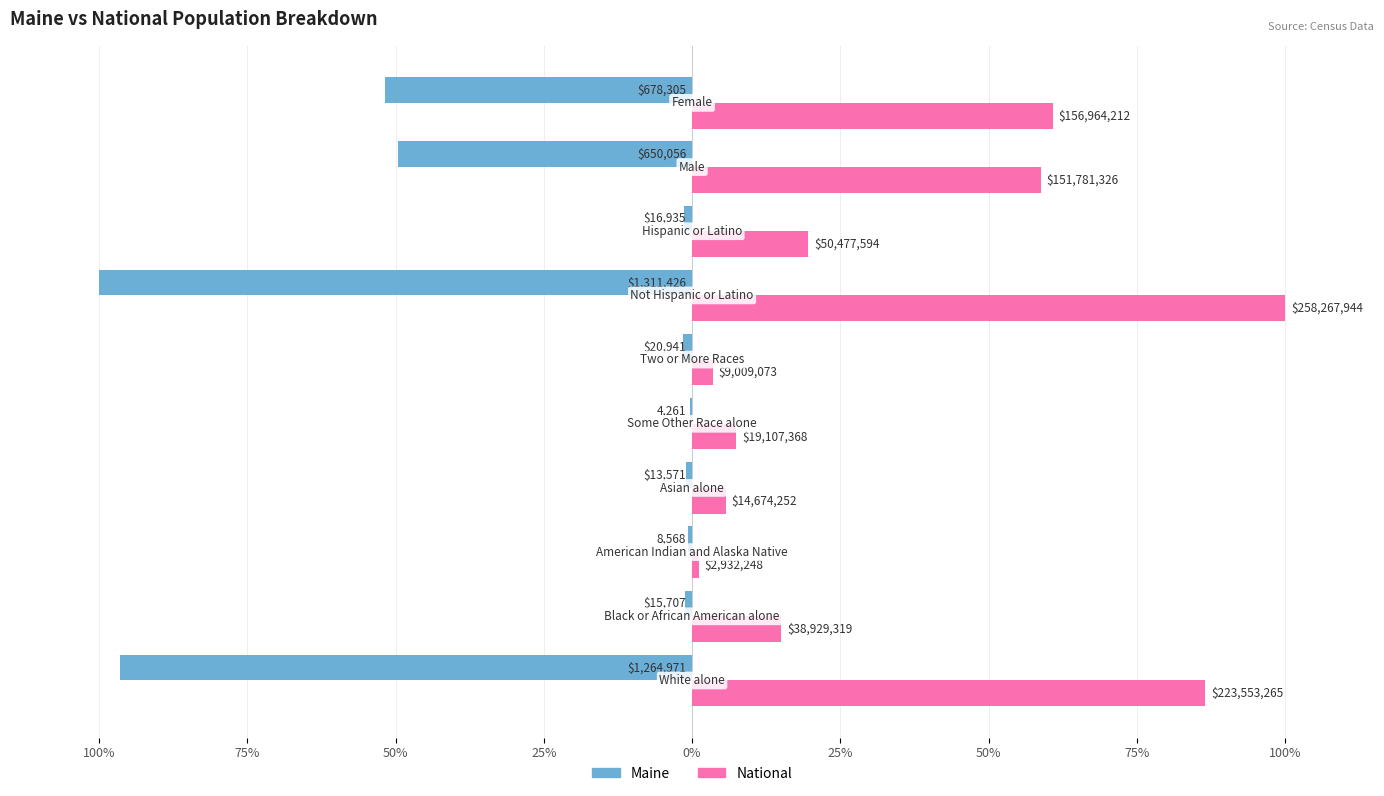

What are all the series names shown in the legend?

Maine, National